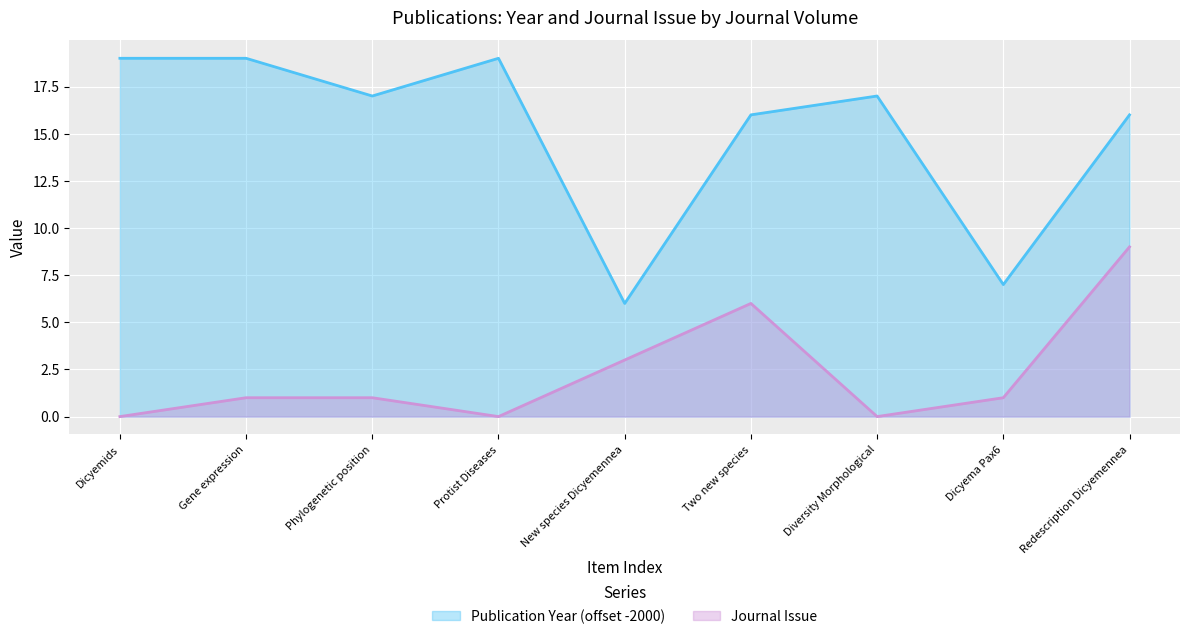

List the series in order of their peak value, highest first.

Publication Year (offset -2000), Journal Issue